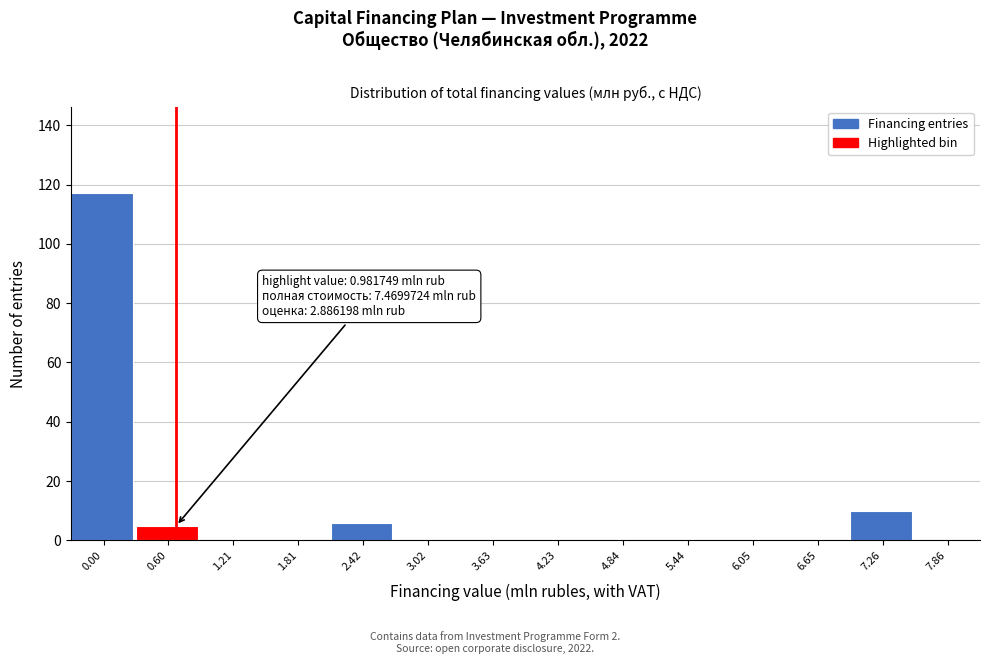

Reading left to right, transcribe all the data shown in this chart.

0.00=117	0.60=5	1.21=0	1.81=0	2.42=6	3.02=0	3.63=0	4.23=0	4.84=0	5.44=0	6.05=0	6.65=0	7.26=10	7.86=0